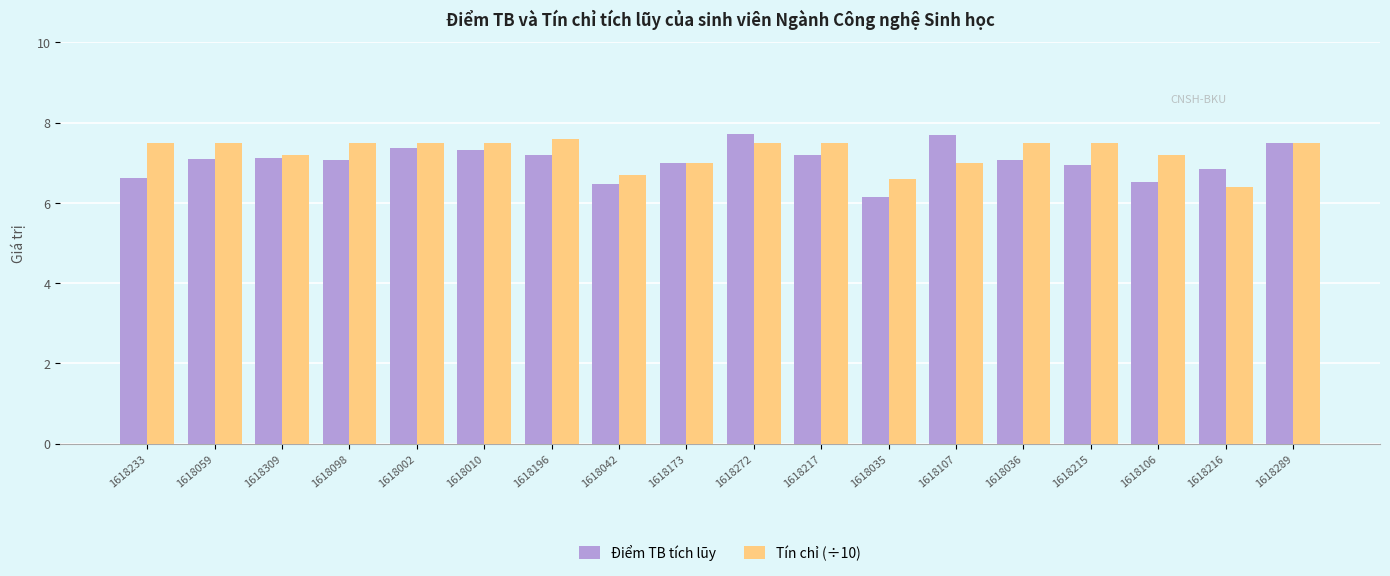

What is the smallest value displayed?

6.1